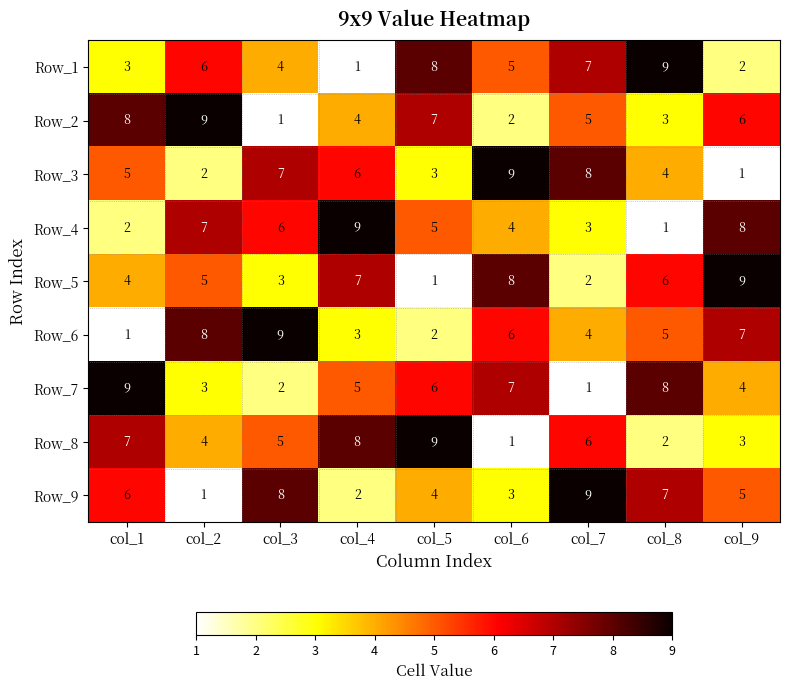

What is the sum of all Row_8 values?

45